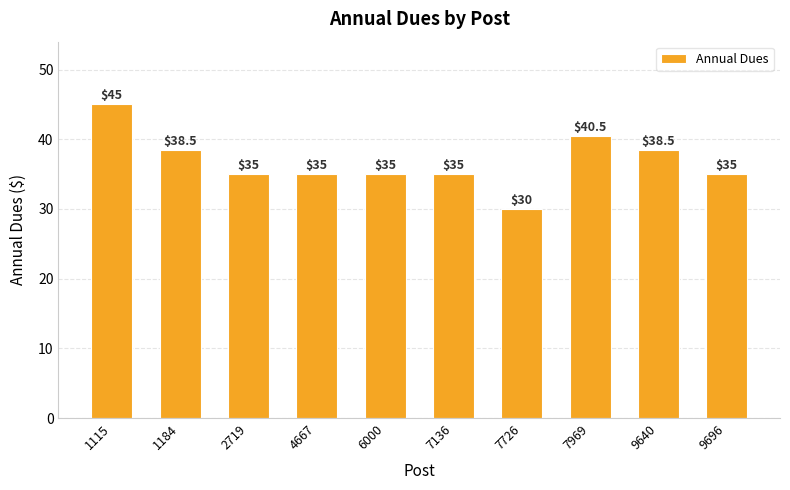

How many categories are shown in the chart?

10